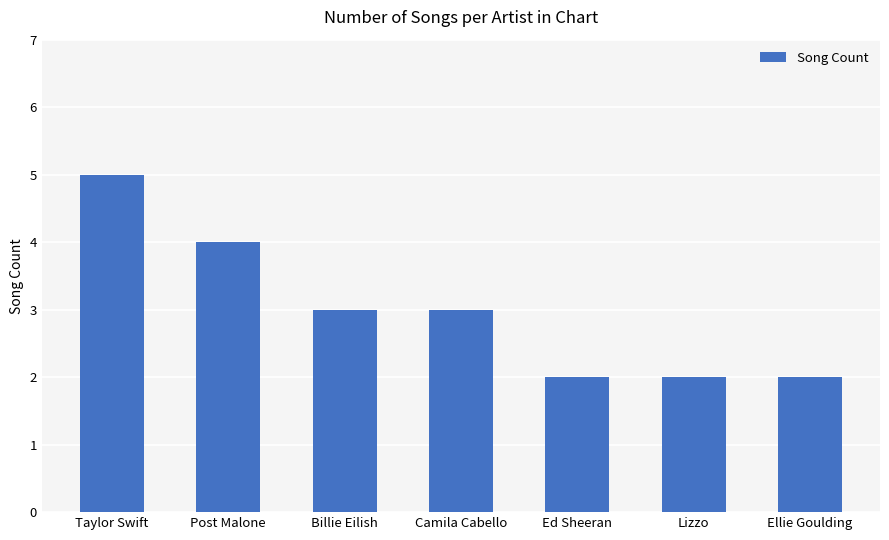

What is the sum of the values at Camila Cabello and Post Malone?

7